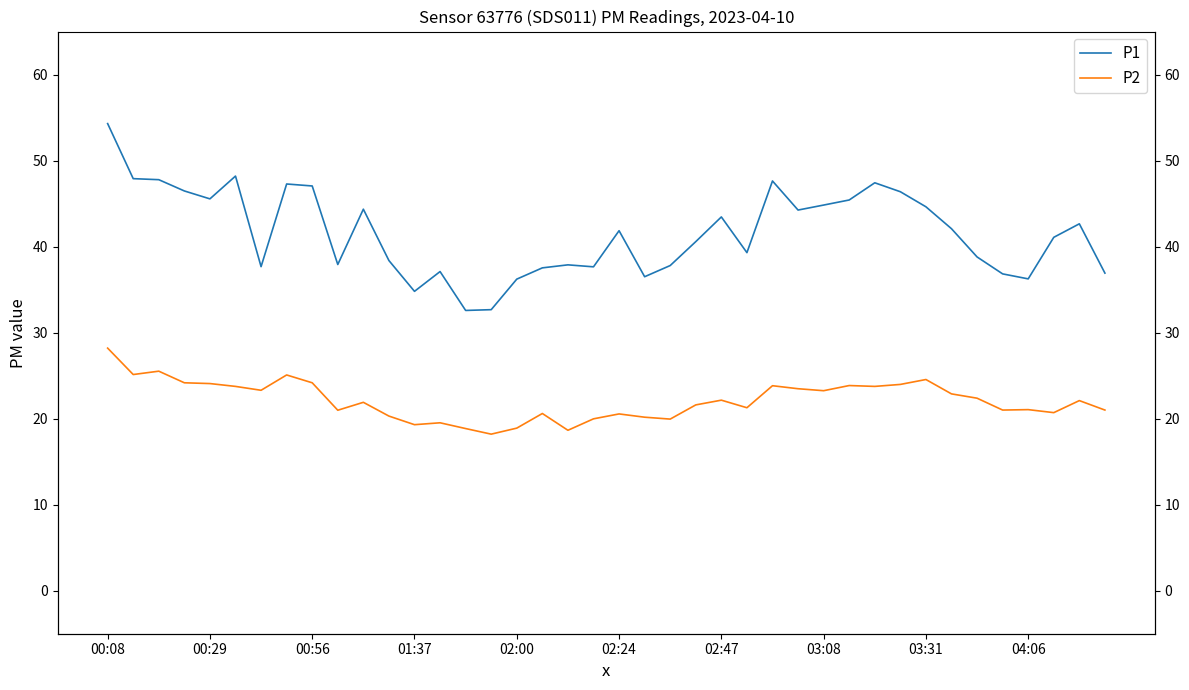

True or false: P2 and P1 cross at least once.

False